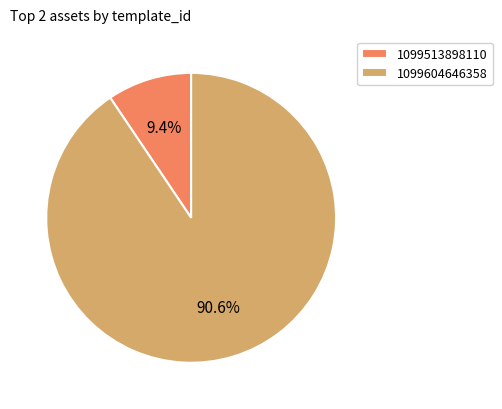

Which slice is the smallest?

1099513898110